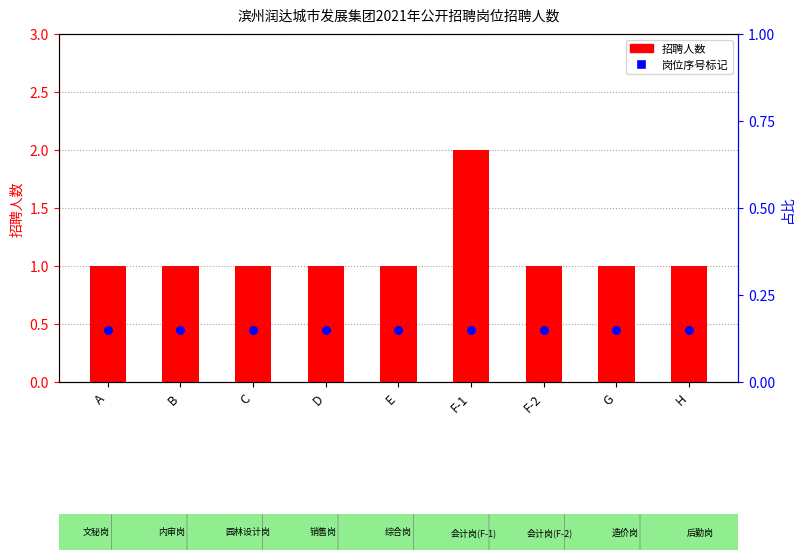

Which series has the largest total across all categories?

招聘人数